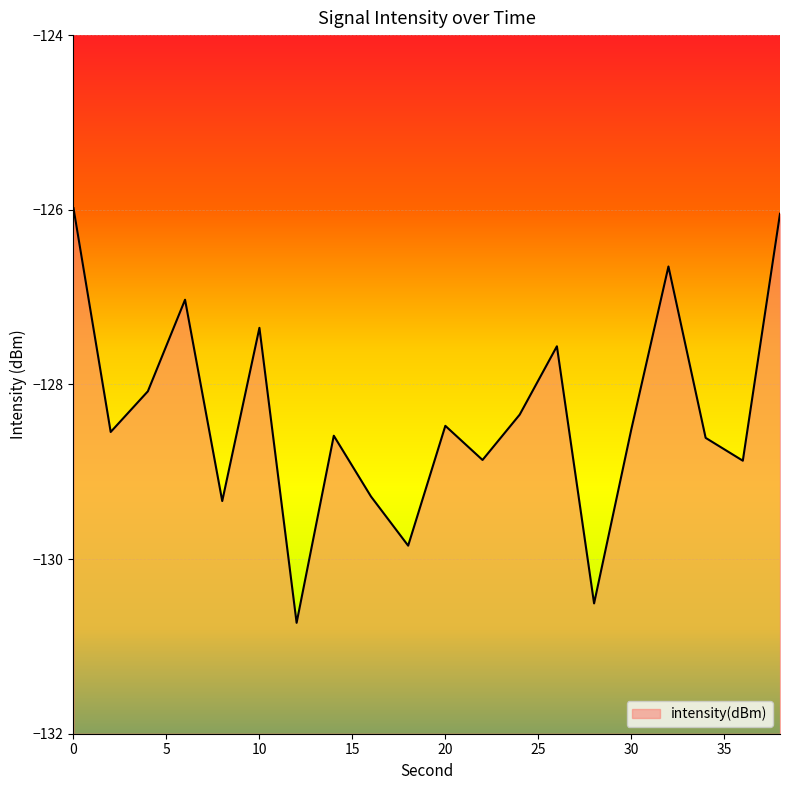

Which has a higher value, 6 or 36?

6